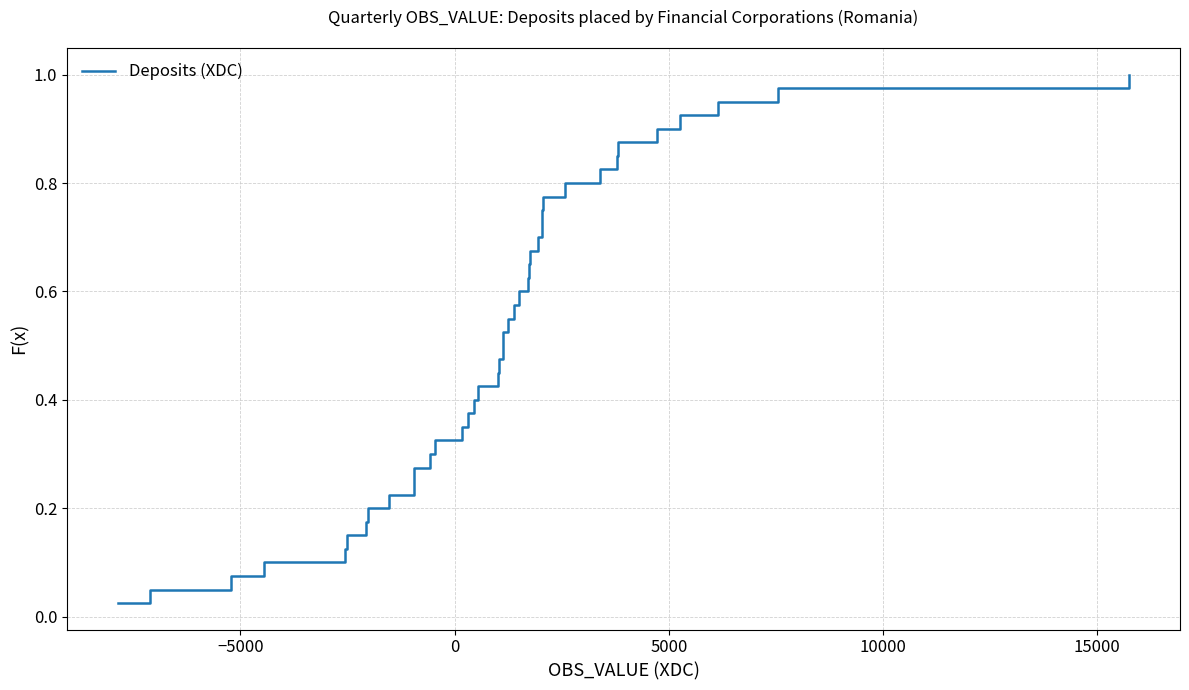

How many lines are shown in the chart?

1